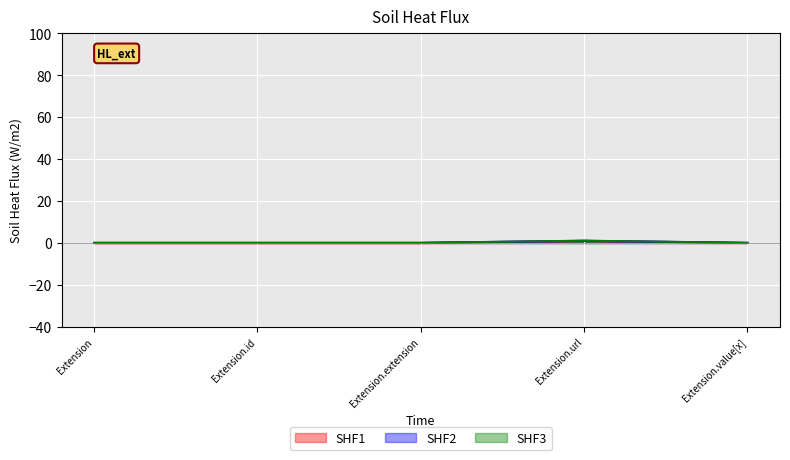

Which label corresponds to the largest value in the chart?

Extension.url